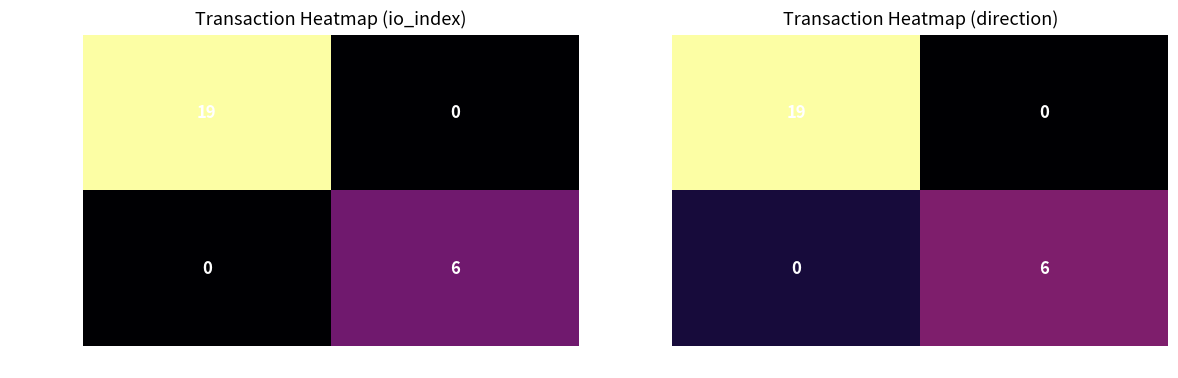

Rank the series at 1 from highest to lowest value.

79e51466…, 1c95f1e1…